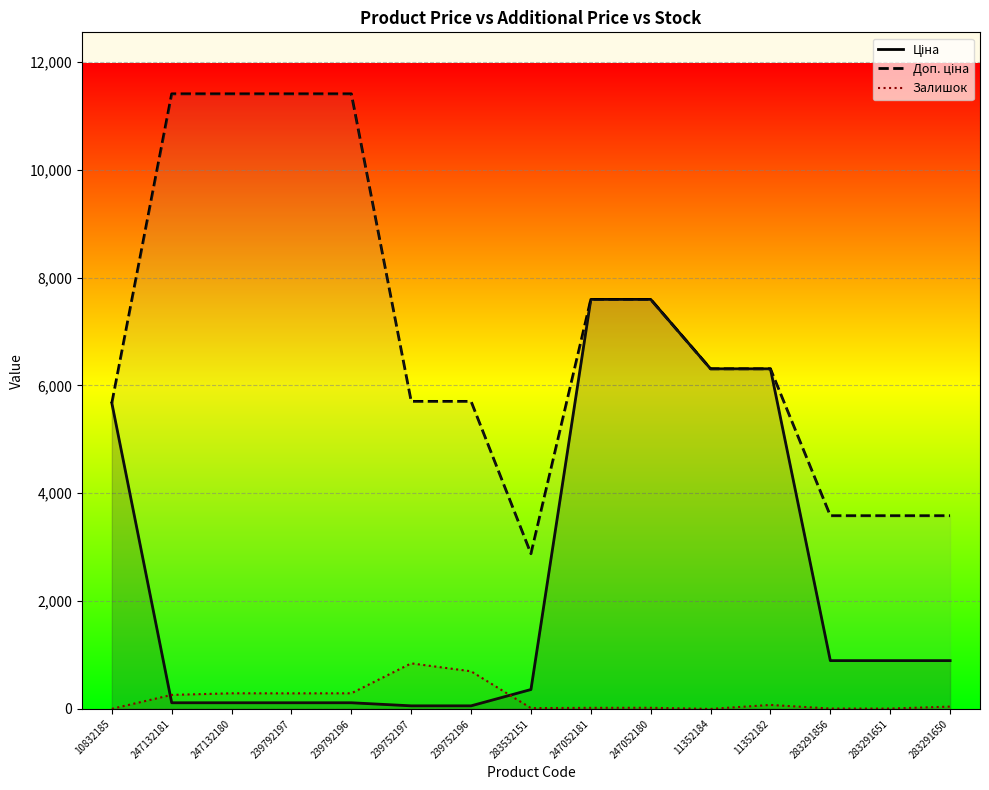

At which label does Ціна reach its minimum?

239752197